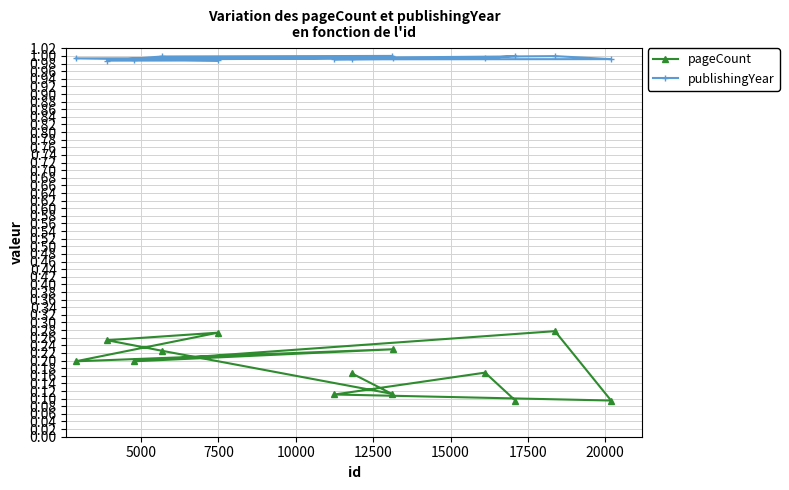

List the series in order of their peak value, highest first.

publishingYear, pageCount